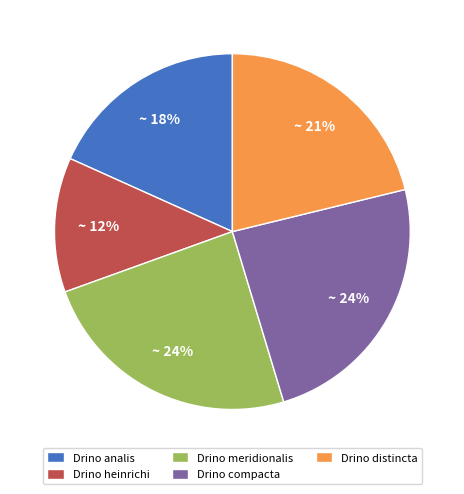

What percentage is the Drino analis slice, to the nearest percent?

18%